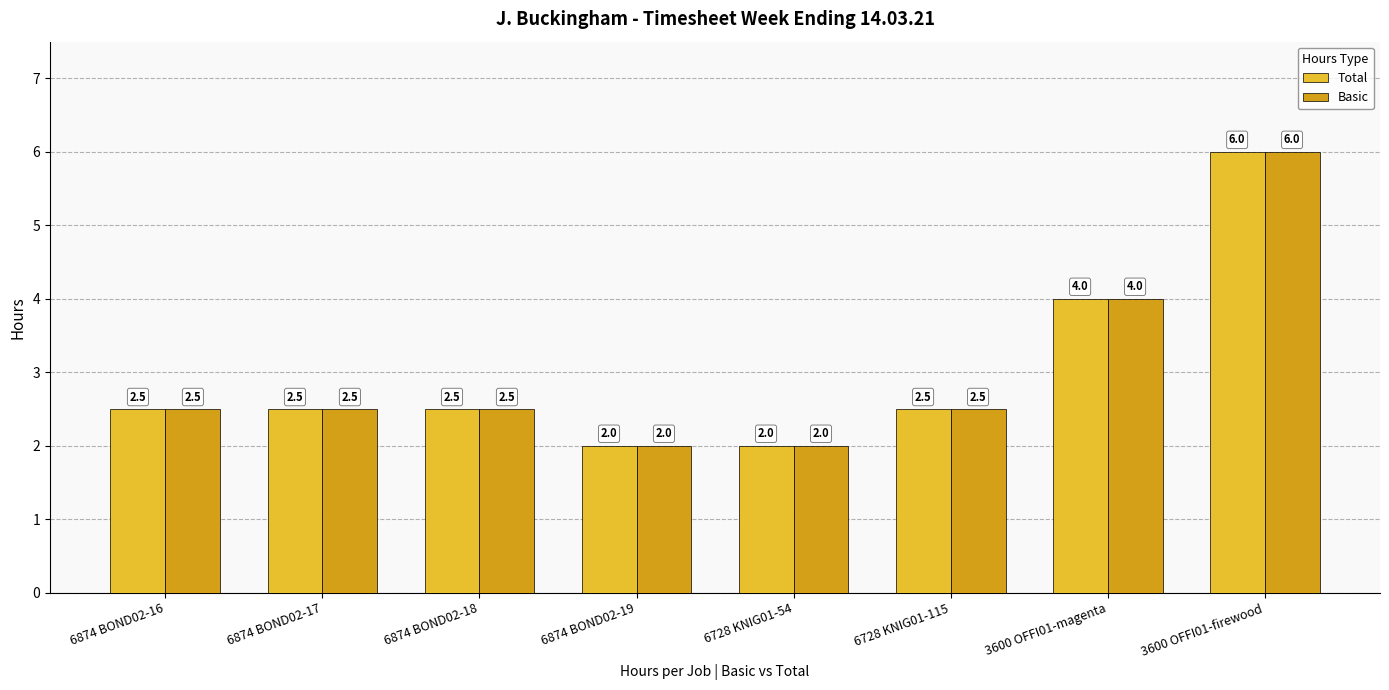

What are all the series names shown in the legend?

Total, Basic